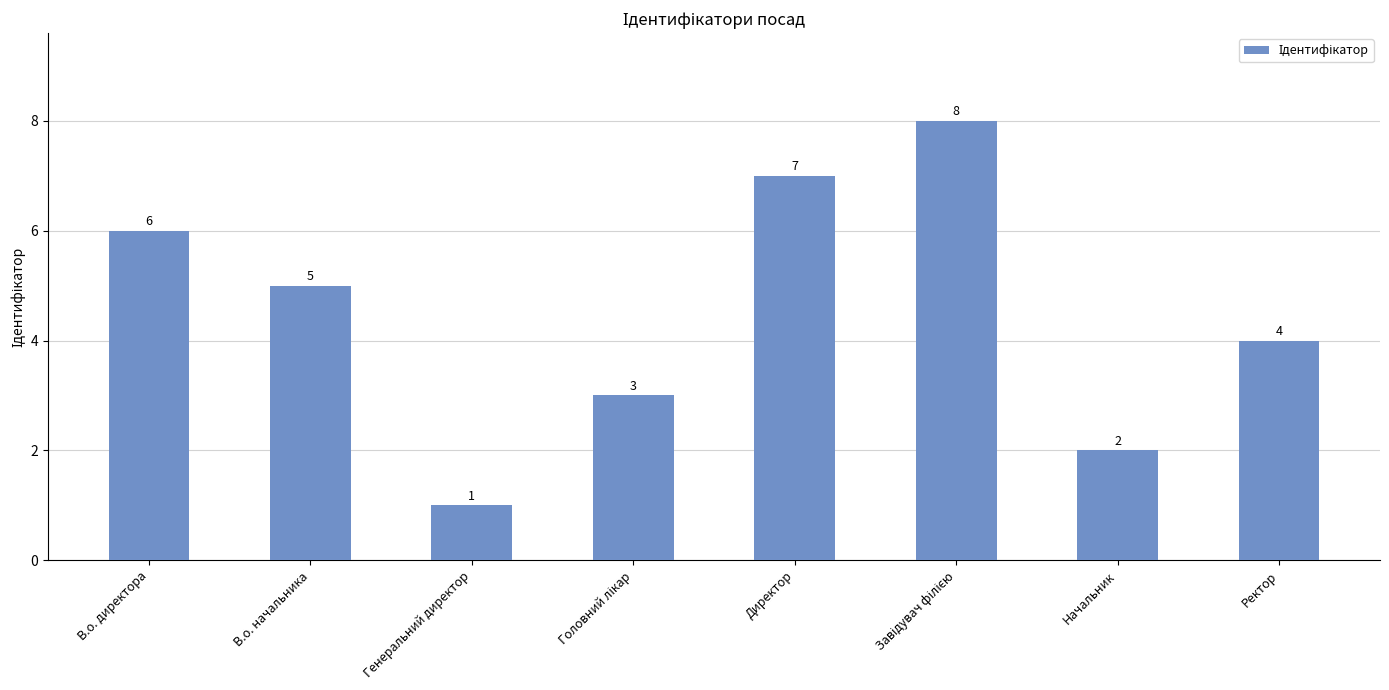

The chart shows a value of 2 at Начальник. True or false?

True